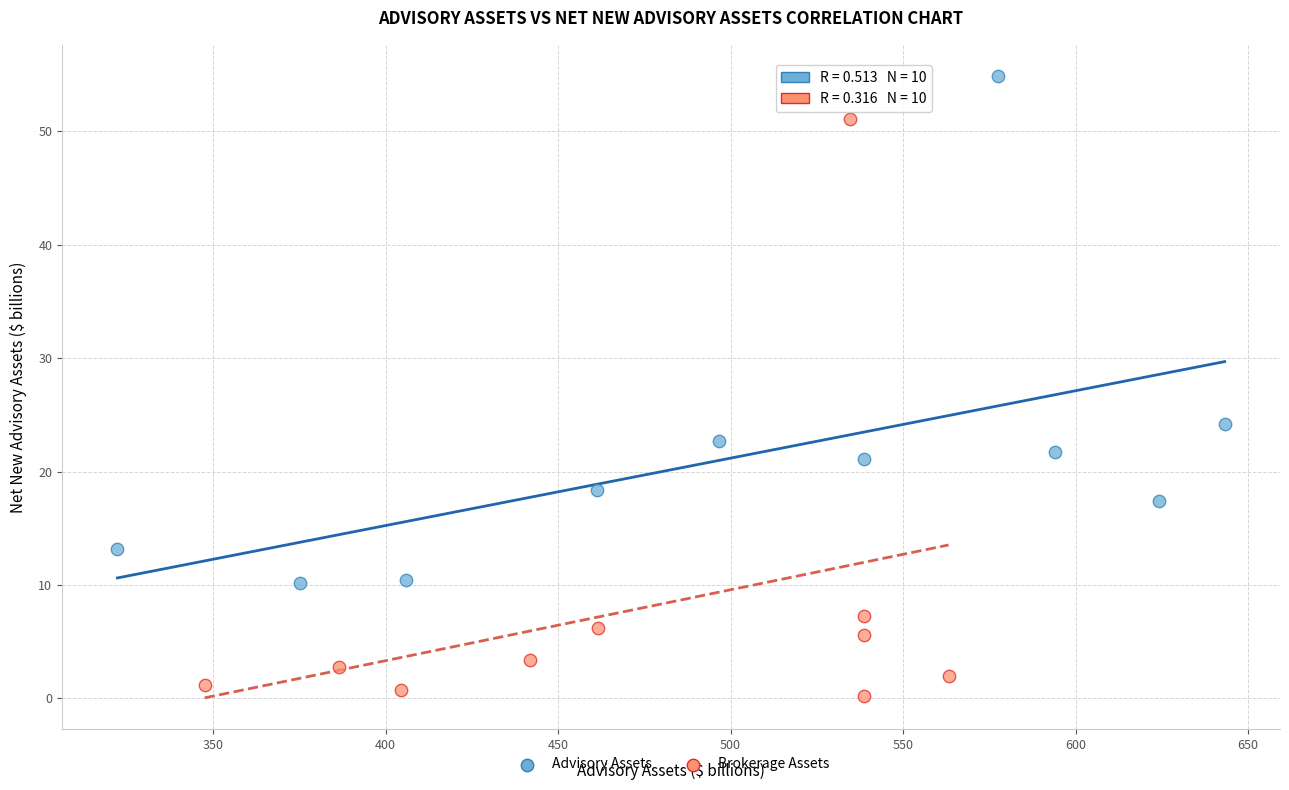

Which series reaches the maximum Y coordinate?

Advisory Assets